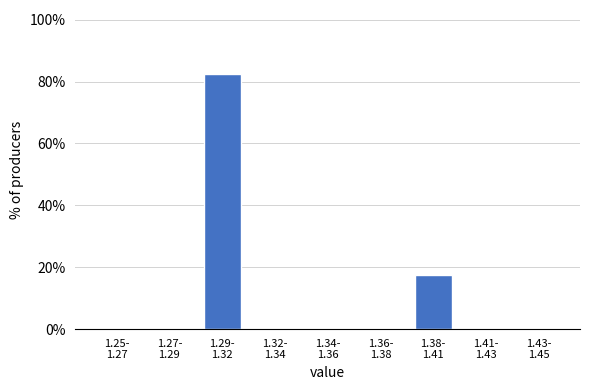

What is the greatest value displayed?

82.5